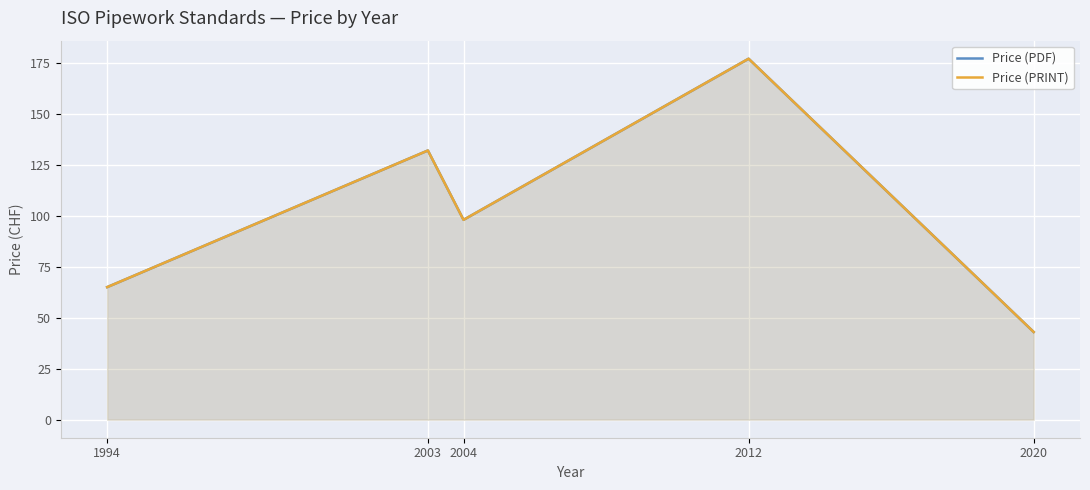

What is the difference between the Price (PDF) values at 2020 and 2003?

89